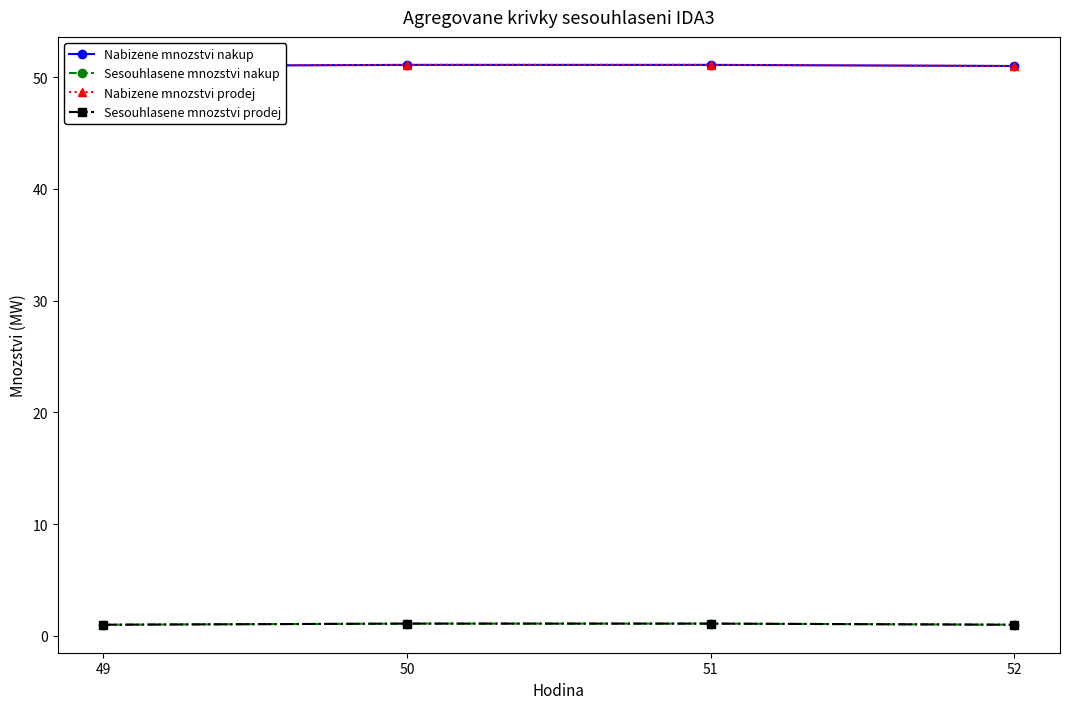

List the labels in order of Nabizene mnozstvi prodej value, largest first.

50, 51, 49, 52